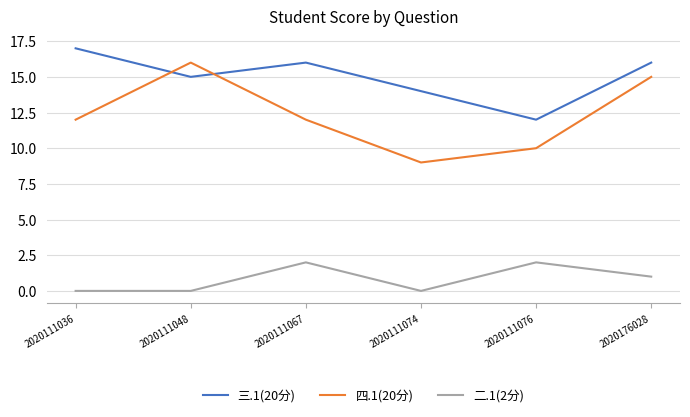

Which category has the lowest value in the 三.1(20分) series?

2020111076